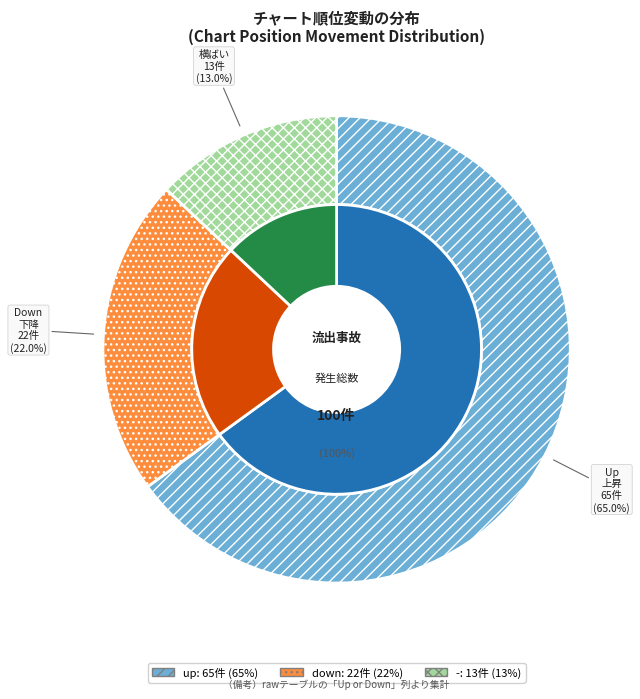

Does - represent more than half of the total?

No